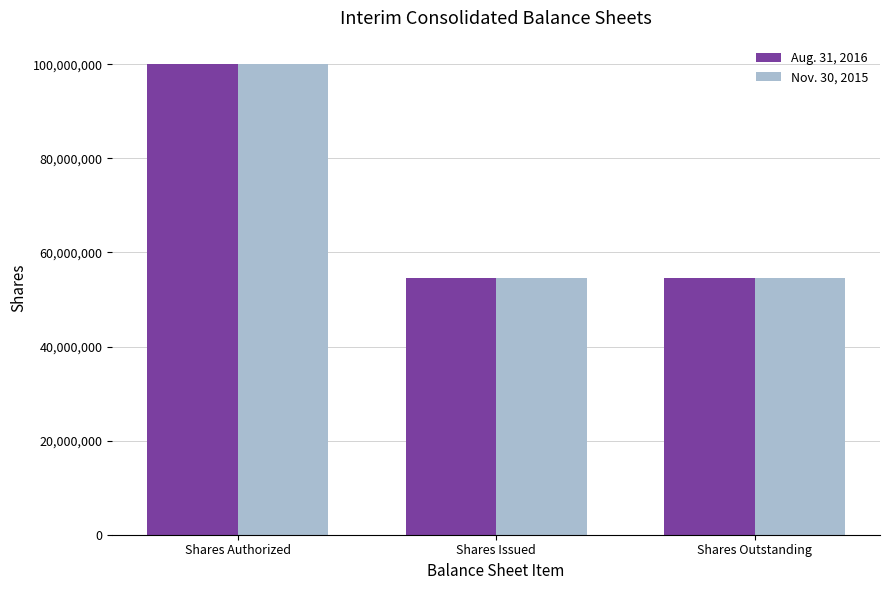

What position from the right is Shares Outstanding?

1